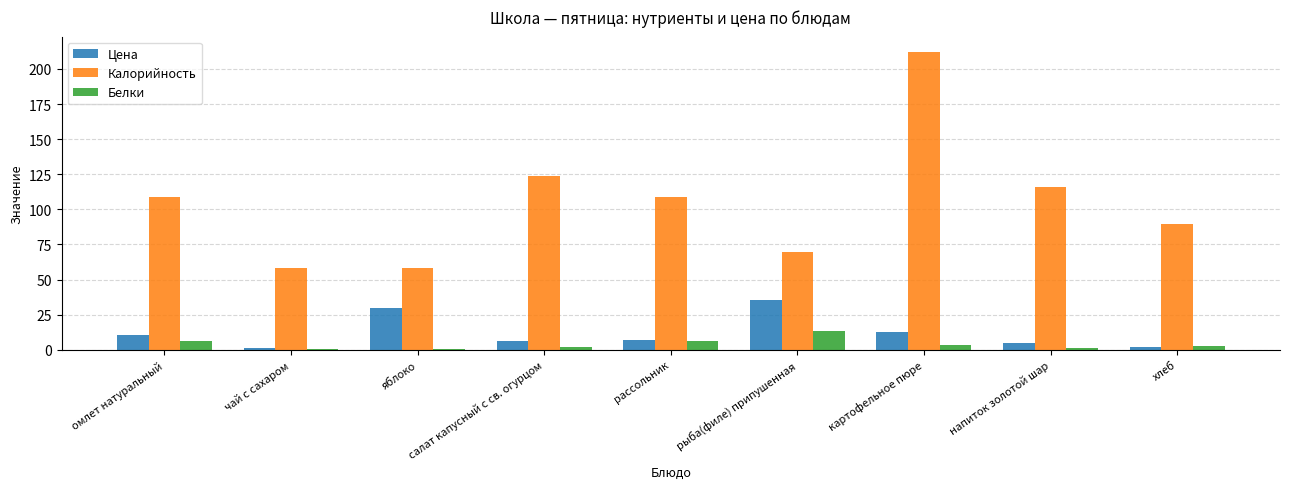

How many data points does each series have?

9